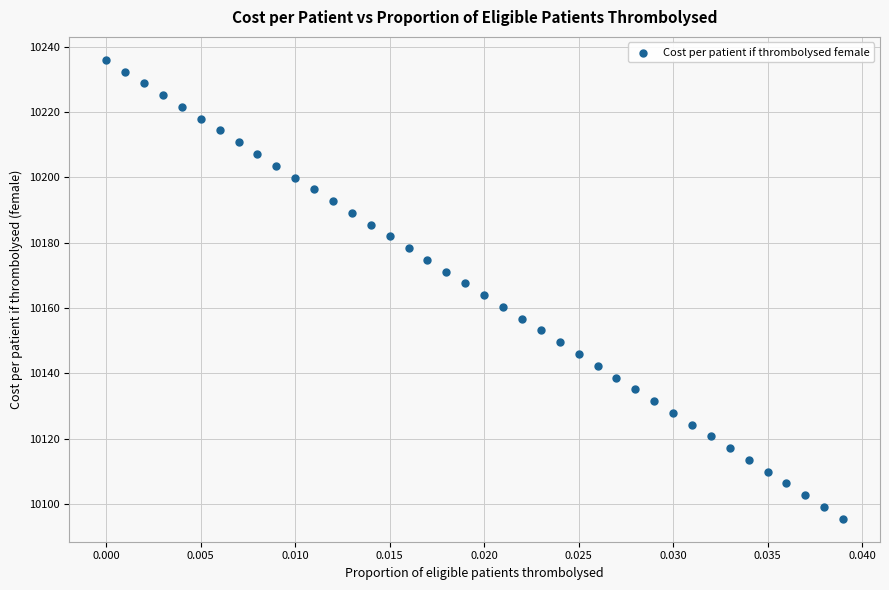

What is the range of Y values (max minus min)?

140.6